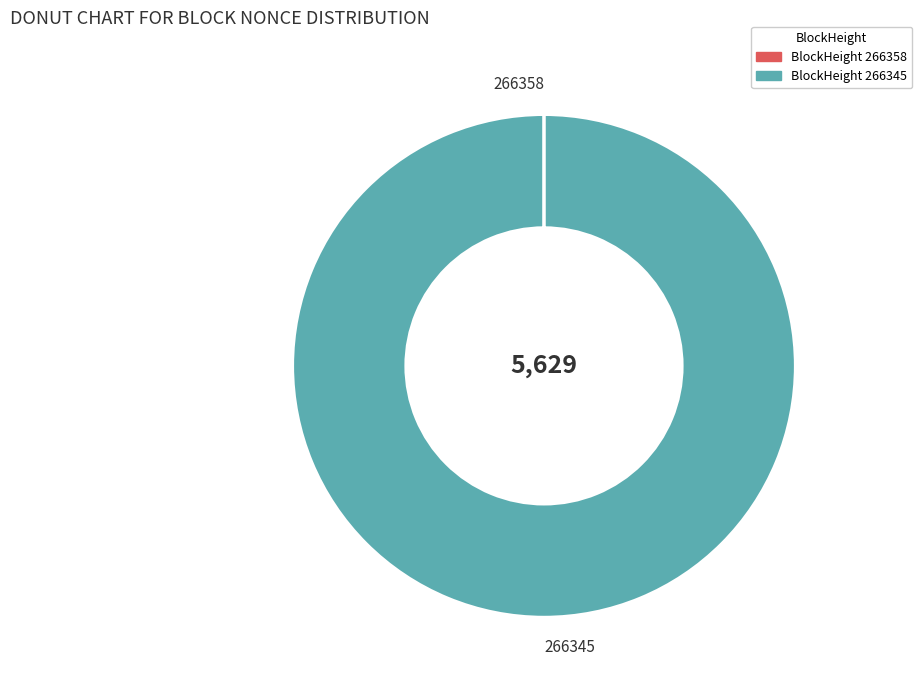

Which category has the biggest portion of the pie?

266345